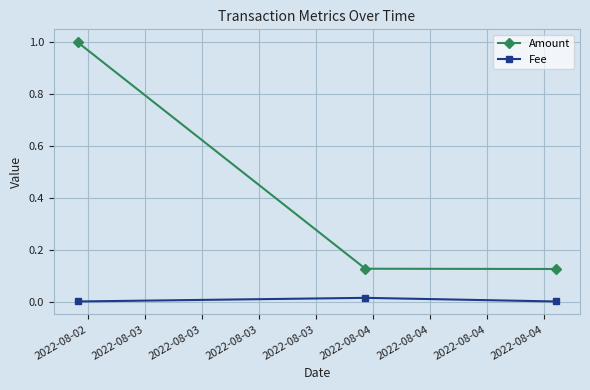

At how many categories does at least one series exceed 0?

3